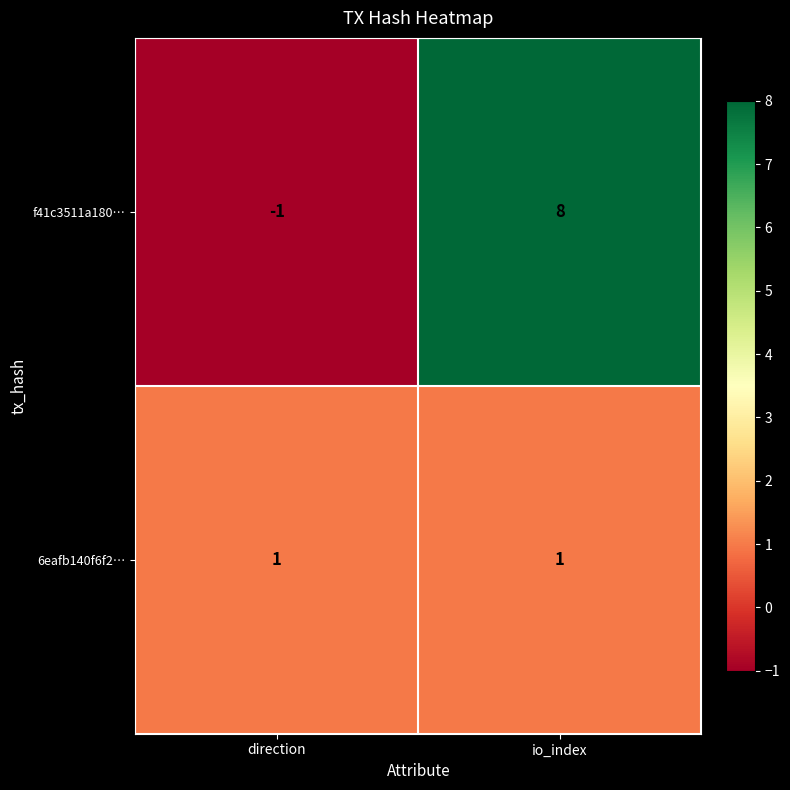

At which category is the sum across all series the highest?

io_index